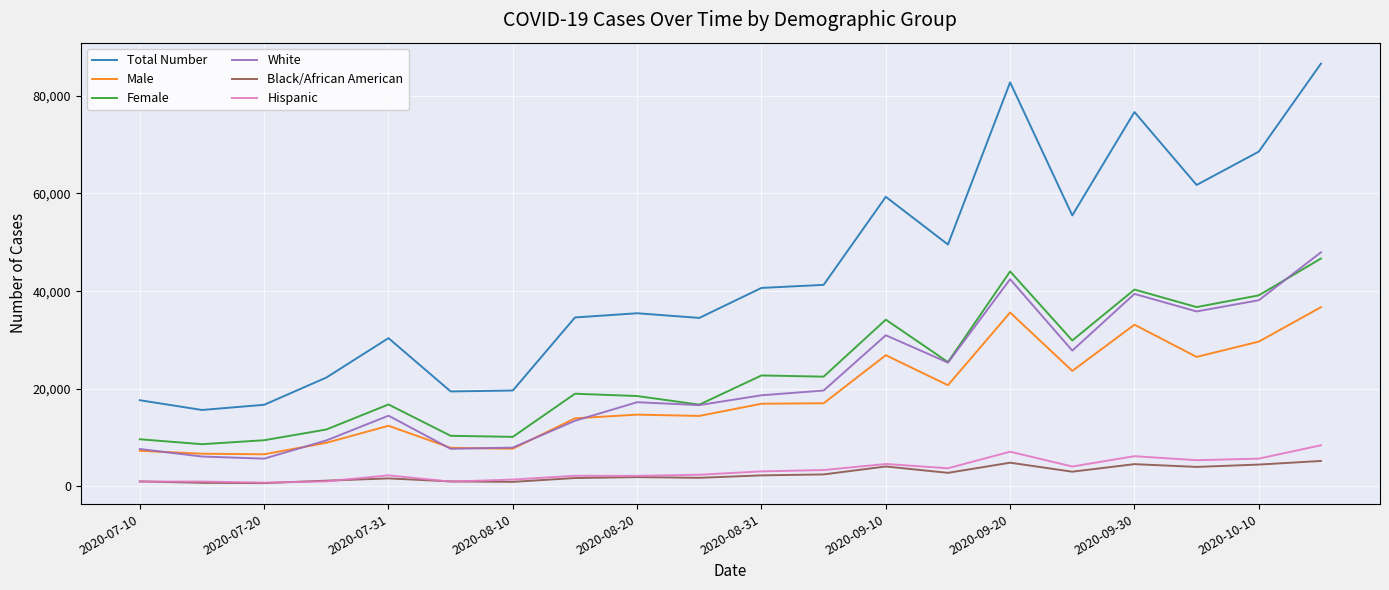

Which series has the widest spread of values?

Total Number